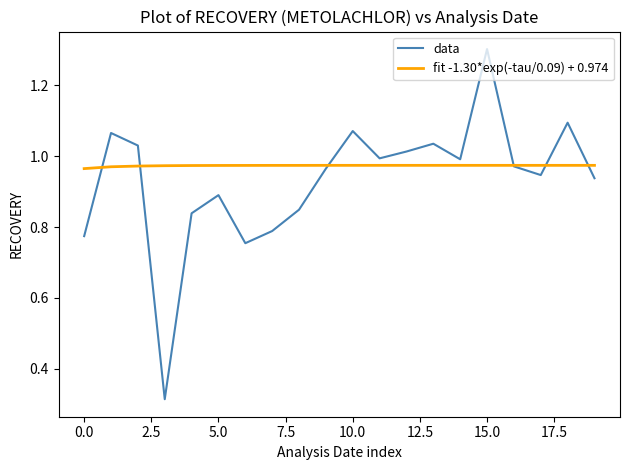

True or false: data has more than 1 interior local peaks.

True